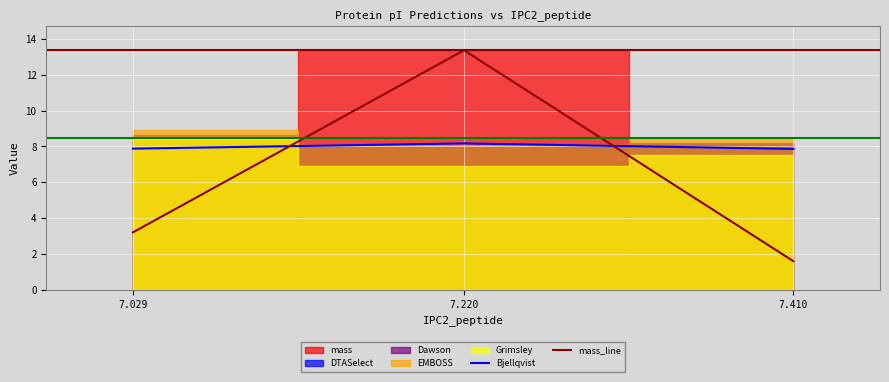

The value of mass_line at 7.029 is 1.4. True or false?

False